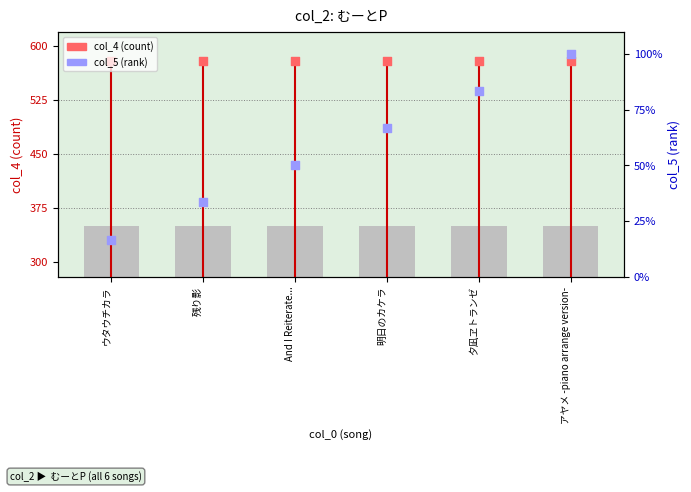

Which series reaches the maximum Y coordinate?

col_4 (count)